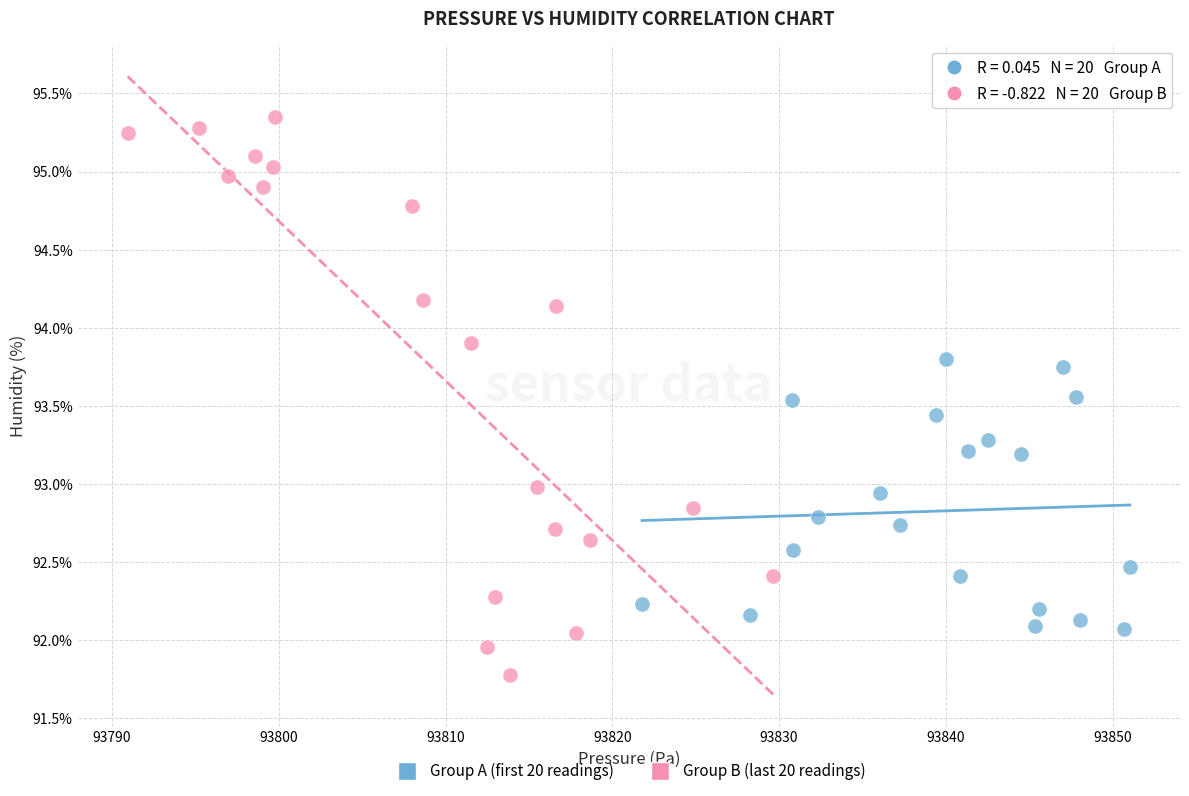

Which series contains the lowest Y value?

Group B (last 20 readings)